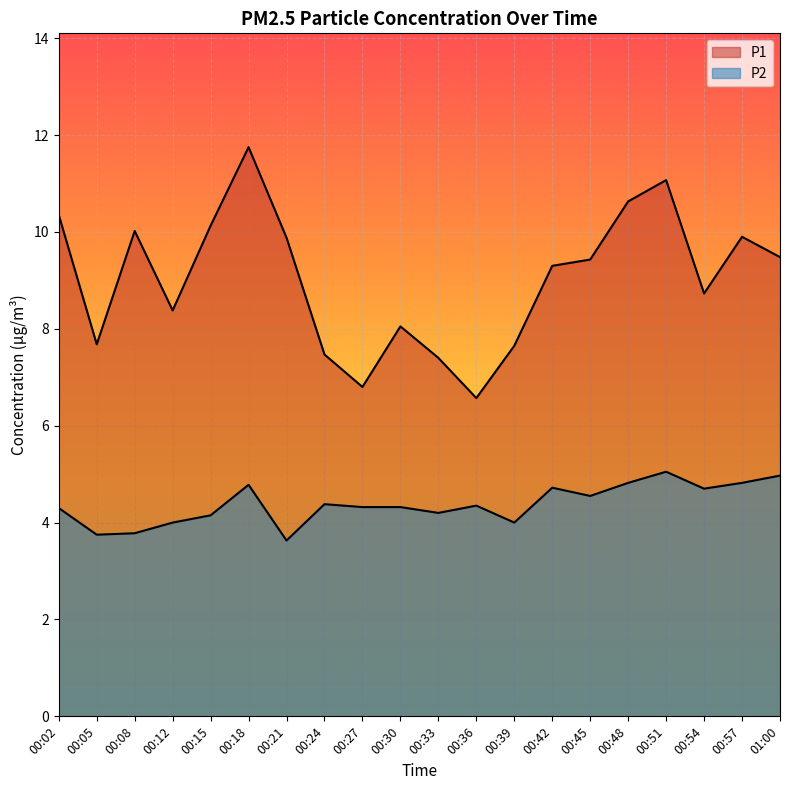

Which has a higher value, 00:24 or 00:27?

00:24